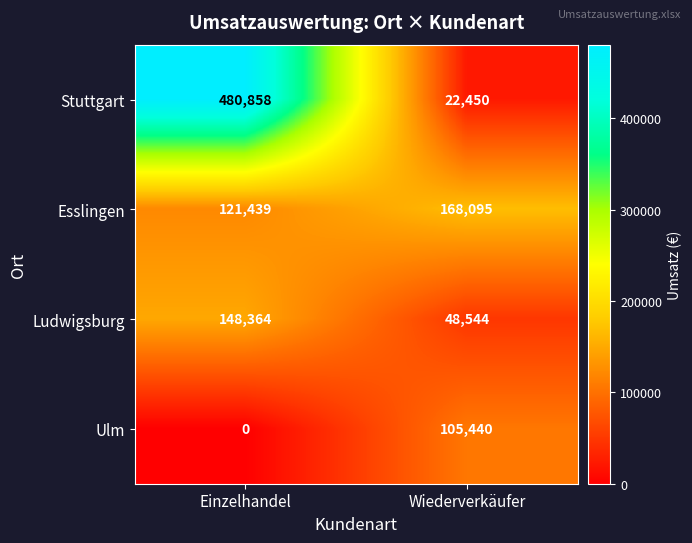

Rank the series by their maximum value, from highest to lowest.

Stuttgart, Esslingen, Ludwigsburg, Ulm